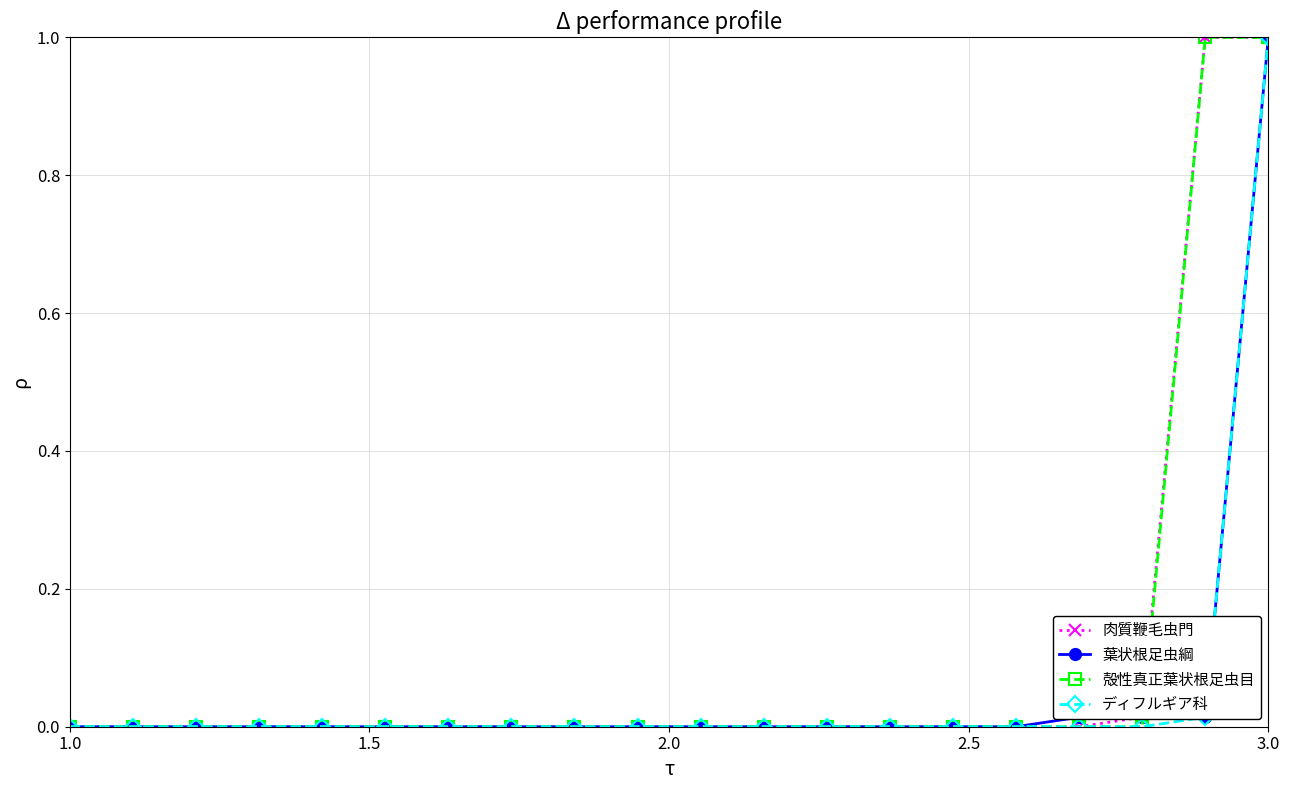

What is the maximum value for 葉状根足虫綱?

1.0